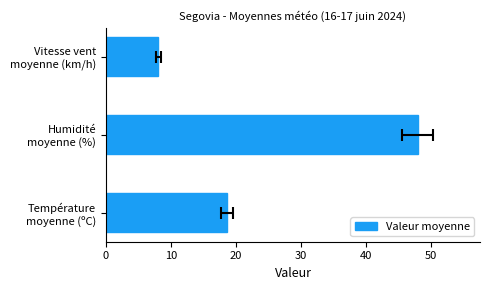

What is the sum of all values?

74.6